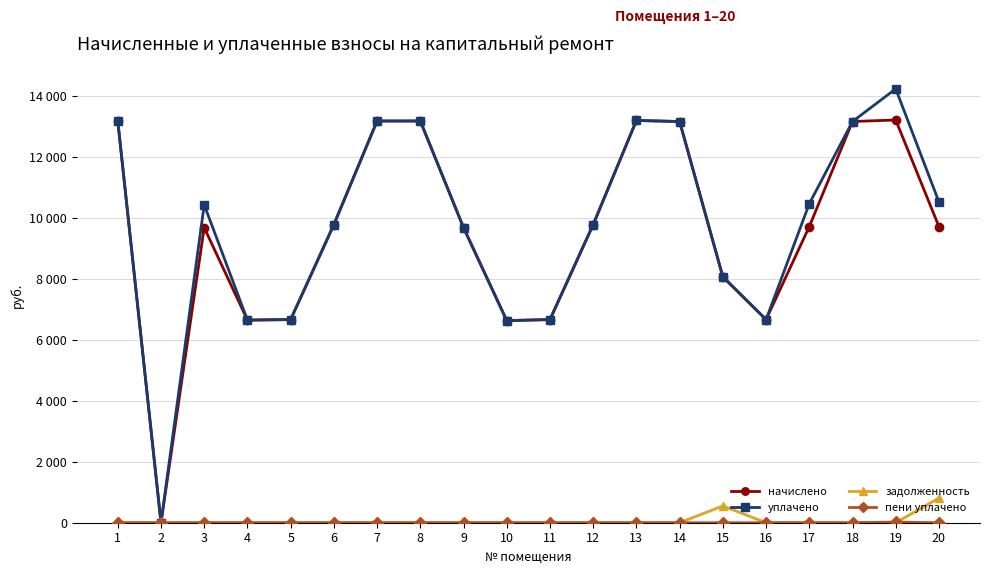

Is this an area chart (filled region under the line)?

No